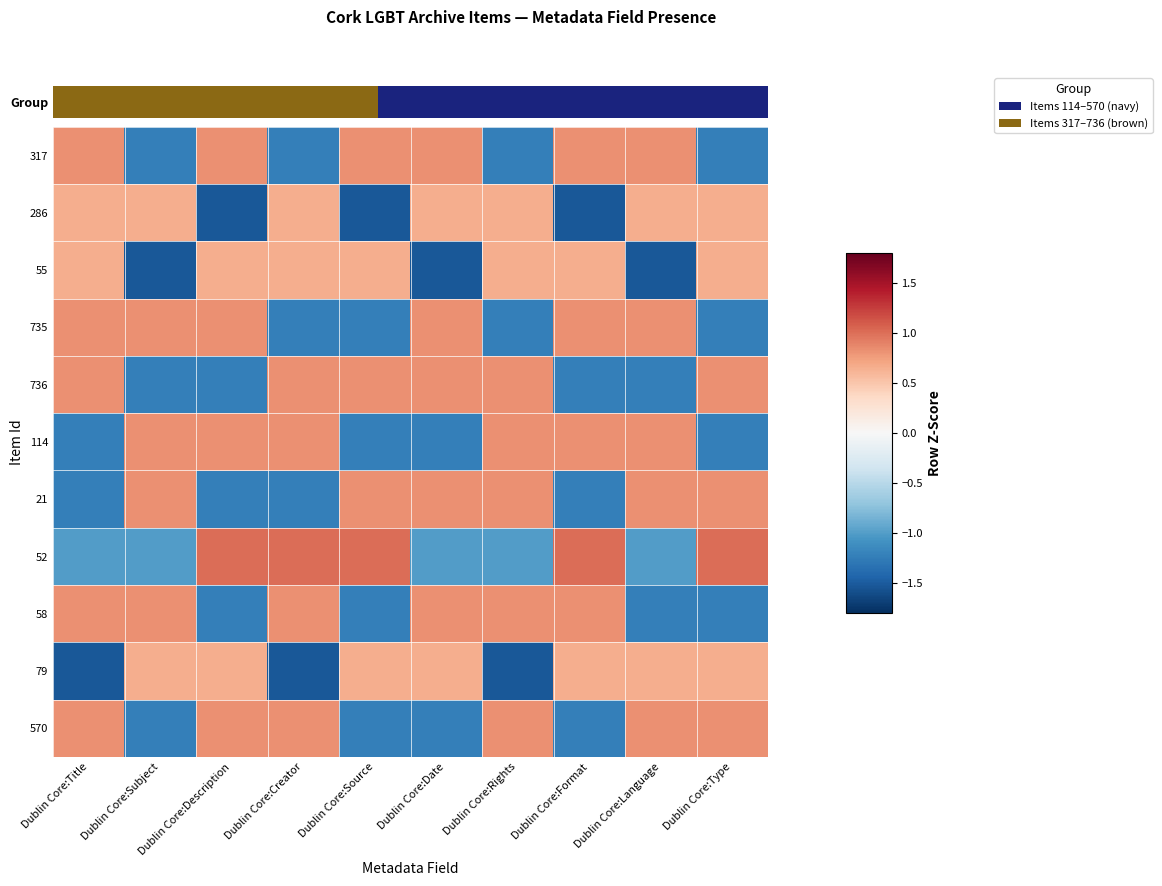

Rank the series by their maximum value, from highest to lowest.

52, 317, 735, 114, 58, 736, 21, 570, 286, 55, 79